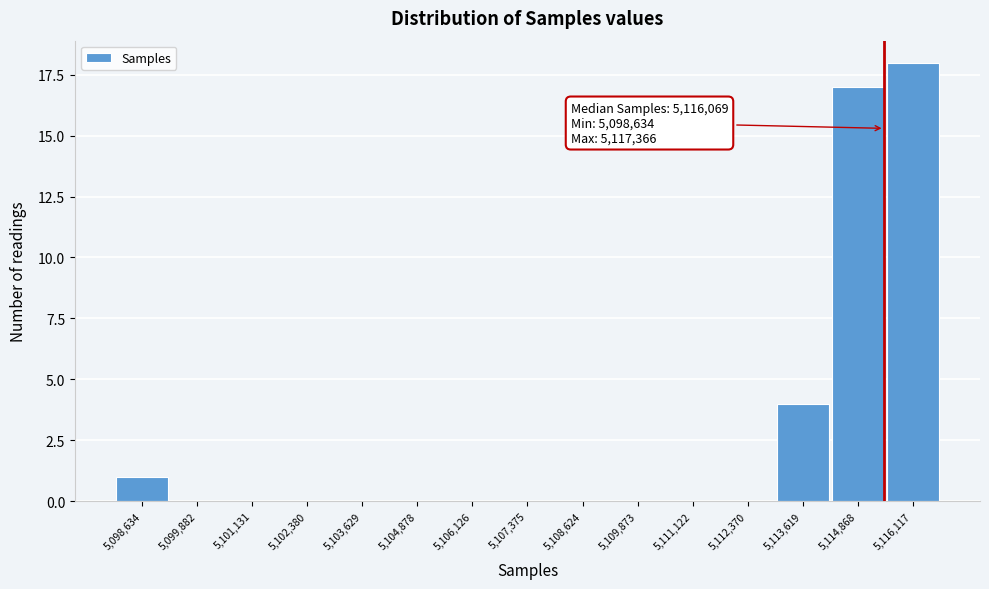

Reading right to left, what are all the values shown in this chart?

5,116,117=18	5,114,868=17	5,113,619=4	5,112,370=0	5,111,122=0	5,109,873=0	5,108,624=0	5,107,375=0	5,106,126=0	5,104,878=0	5,103,629=0	5,102,380=0	5,101,131=0	5,099,882=0	5,098,634=1